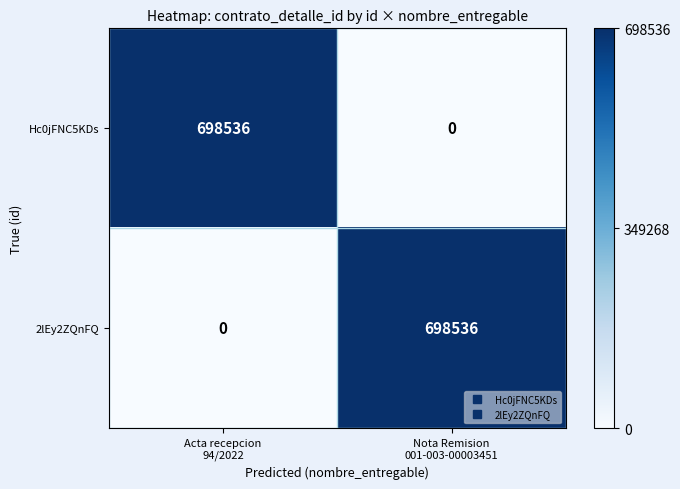

Reading left to right, what are all the values shown in this chart?

Hc0jFNC5KDs: 698536	0
2lEy2ZQnFQ: 0	698536